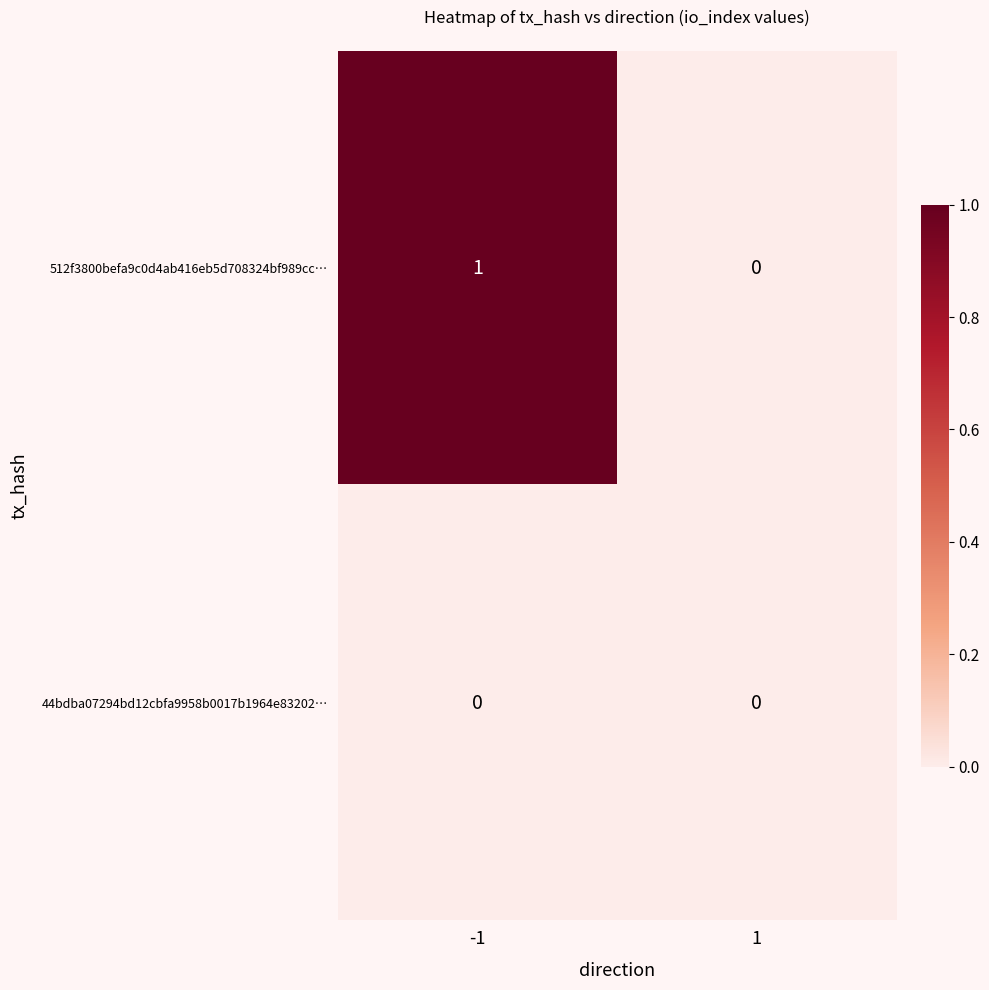

Which series has the largest total across all categories?

512f3800befa9c0d4ab416eb5d708324bf989cc…